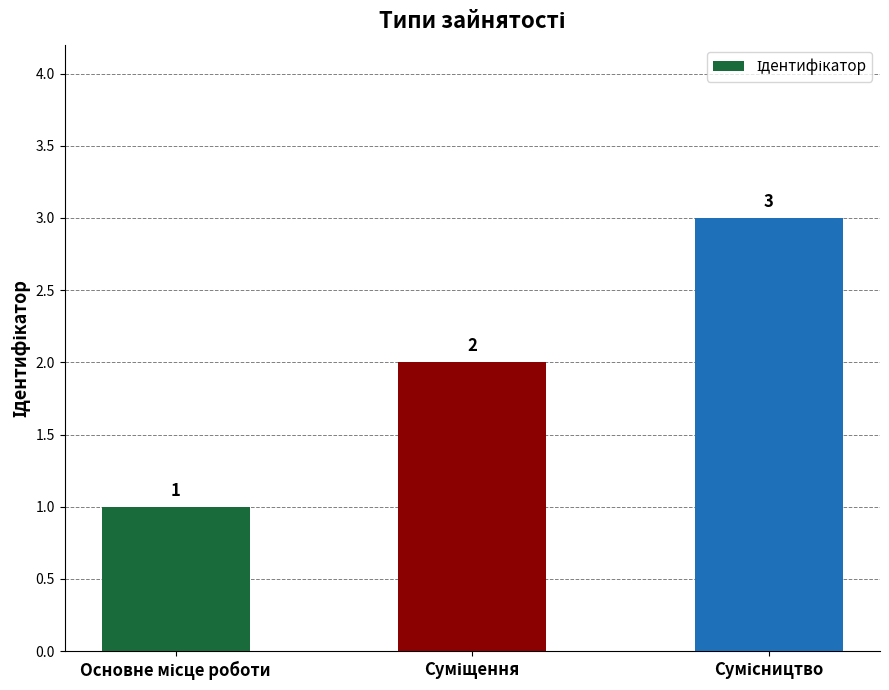

Count the values in the range 1 to 3.

3